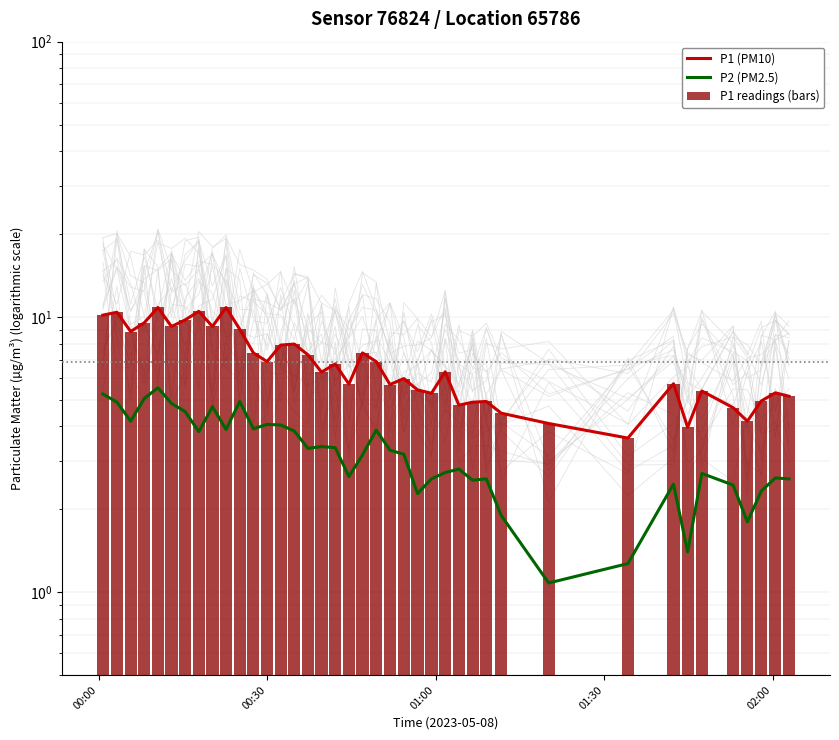

Reading left to right, what are all the values shown in this chart?

P1 (PM10): 10.2	10.4	8.8	9.5	10.8	9.2	9.8	10.5	9.2	10.8	9.0	7.4	6.9	7.9	8.0	7.3	6.3	6.8	5.7	7.4	6.9	5.7	6.0	5.4	5.3	6.3	4.8	4.9	4.9	4.5	4.1	3.6	5.7	4.0	5.4	4.7	4.2	5.0	5.3	5.2
P2 (PM2.5): 5.2	4.9	4.2	5.0	5.5	4.8	4.5	3.8	4.7	3.9	4.9	3.9	4.1	4.0	3.9	3.3	3.4	3.4	2.6	3.1	3.9	3.3	3.2	2.3	2.6	2.7	2.8	2.5	2.6	1.9	1.1	1.3	2.5	1.4	2.7	2.5	1.8	2.3	2.6	2.6
P1 readings (bars): 10.2	10.4	8.8	9.5	10.8	9.2	9.8	10.5	9.2	10.8	9.0	7.4	6.9	7.9	8.0	7.3	6.3	6.8	5.7	7.4	6.9	5.7	6.0	5.4	5.3	6.3	4.8	4.9	4.9	4.5	4.1	3.6	5.7	4.0	5.4	4.7	4.2	5.0	5.3	5.2